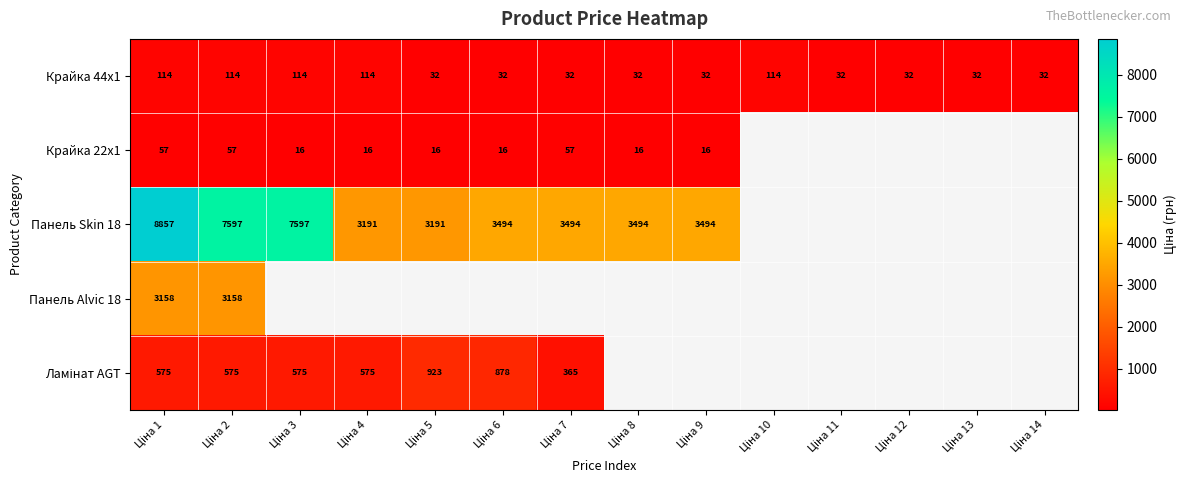

At which category is the sum across all series the highest?

Ціна 1